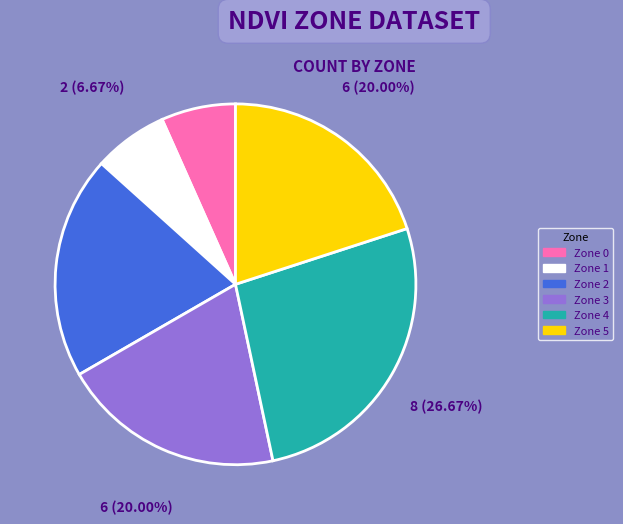

Count the number of slices in the pie.

6